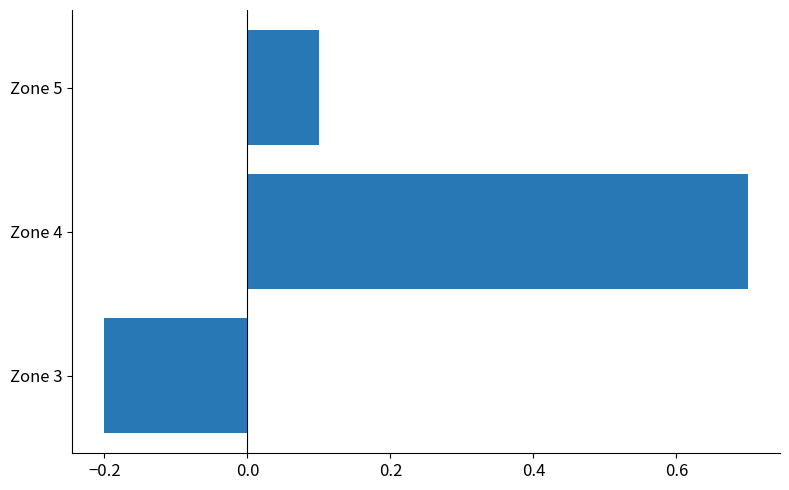

What is the sum of all values?

0.6